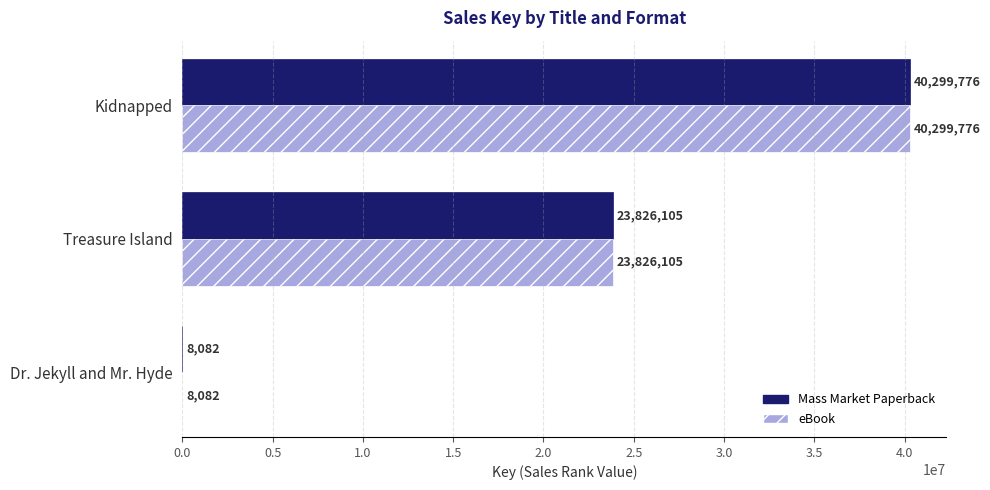

What is the total value across all series at Dr. Jekyll and Mr. Hyde?

16164